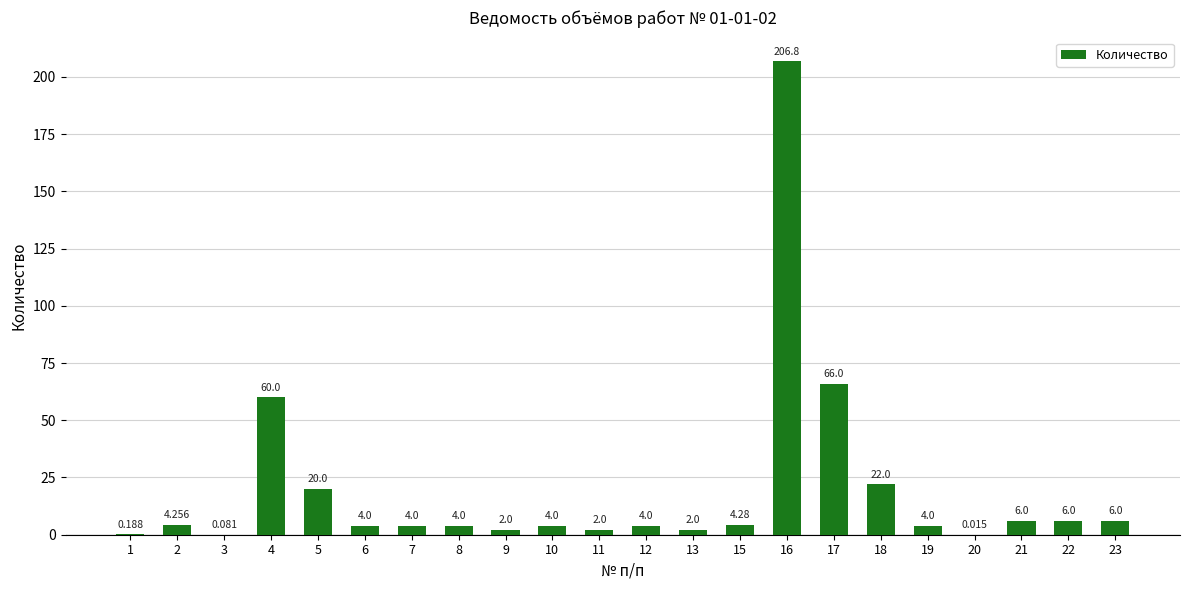

Reading left to right, what are all the values shown in this chart?

1=0.2	2=4.3	3=0.1	4=60.0	5=20.0	6=4.0	7=4.0	8=4.0	9=2.0	10=4.0	11=2.0	12=4.0	13=2.0	15=4.3	16=206.8	17=66.0	18=22.0	19=4.0	20=0.0	21=6.0	22=6.0	23=6.0